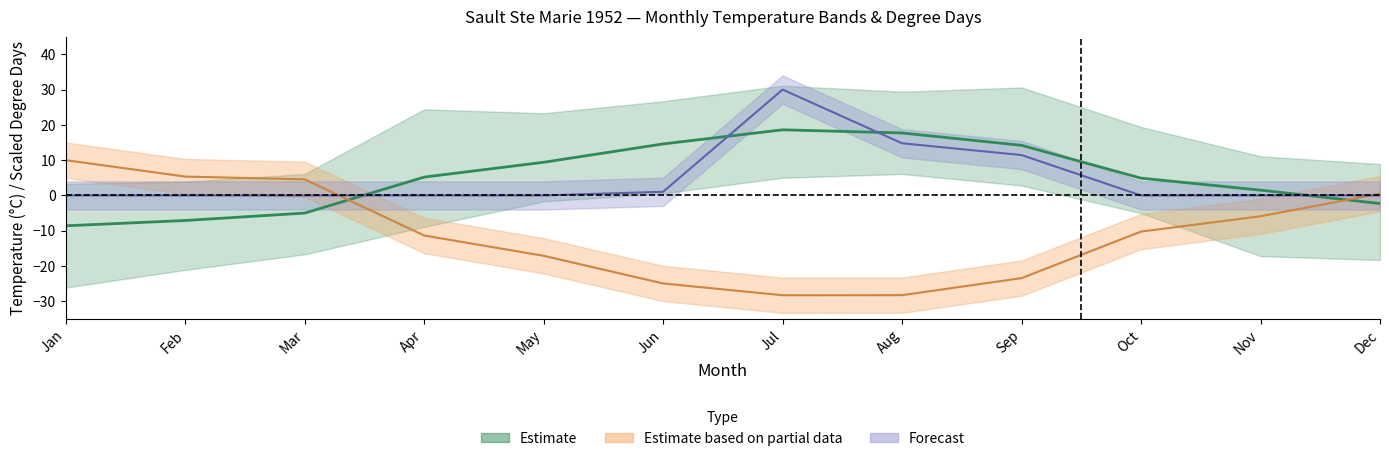

Read the CDD value at Jul.

30.0